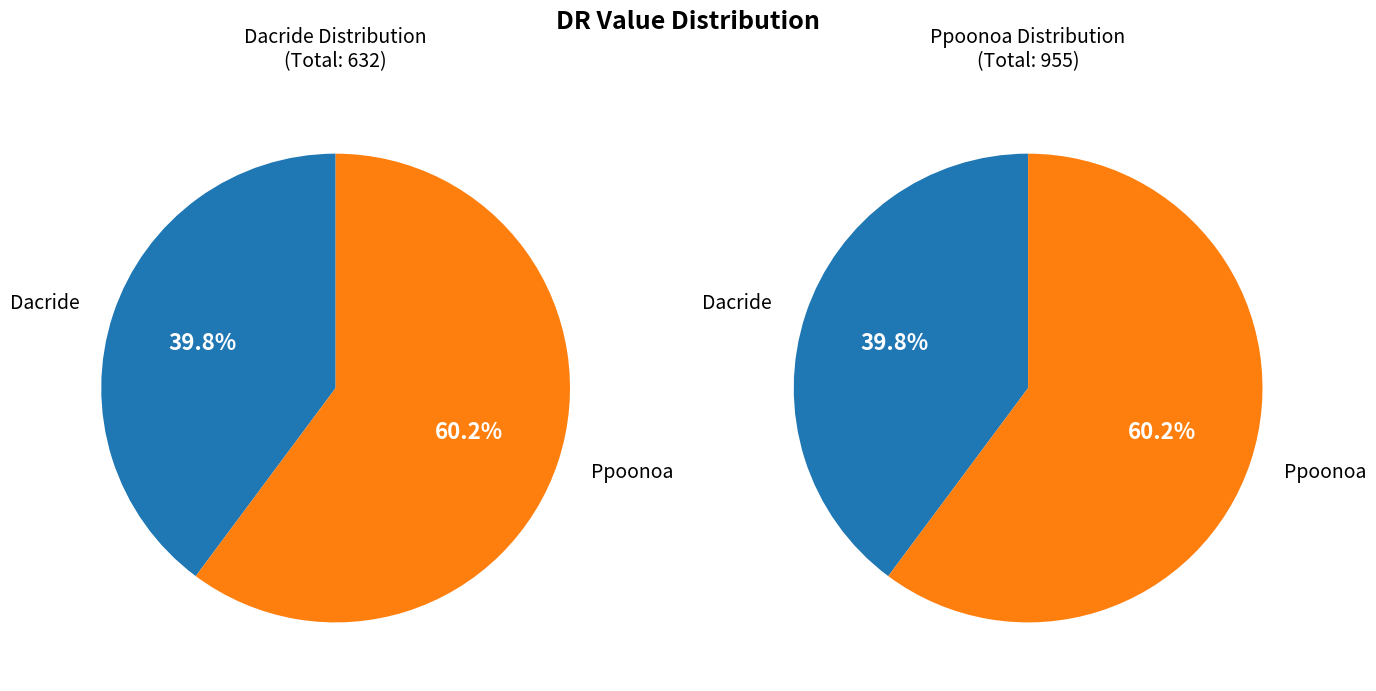

Does Ppoonoa represent more than half of the total?

Yes